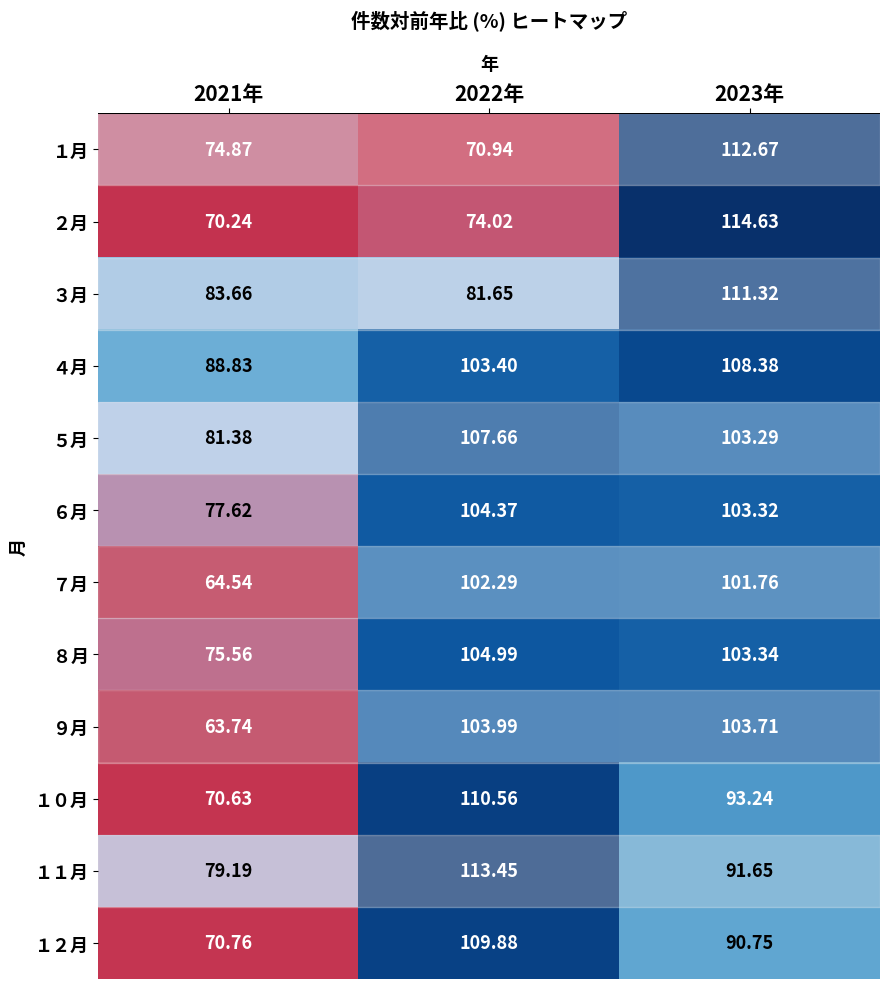

Is the value of ４月 at 2022年 greater than the value of ９月 at 2022年?

No